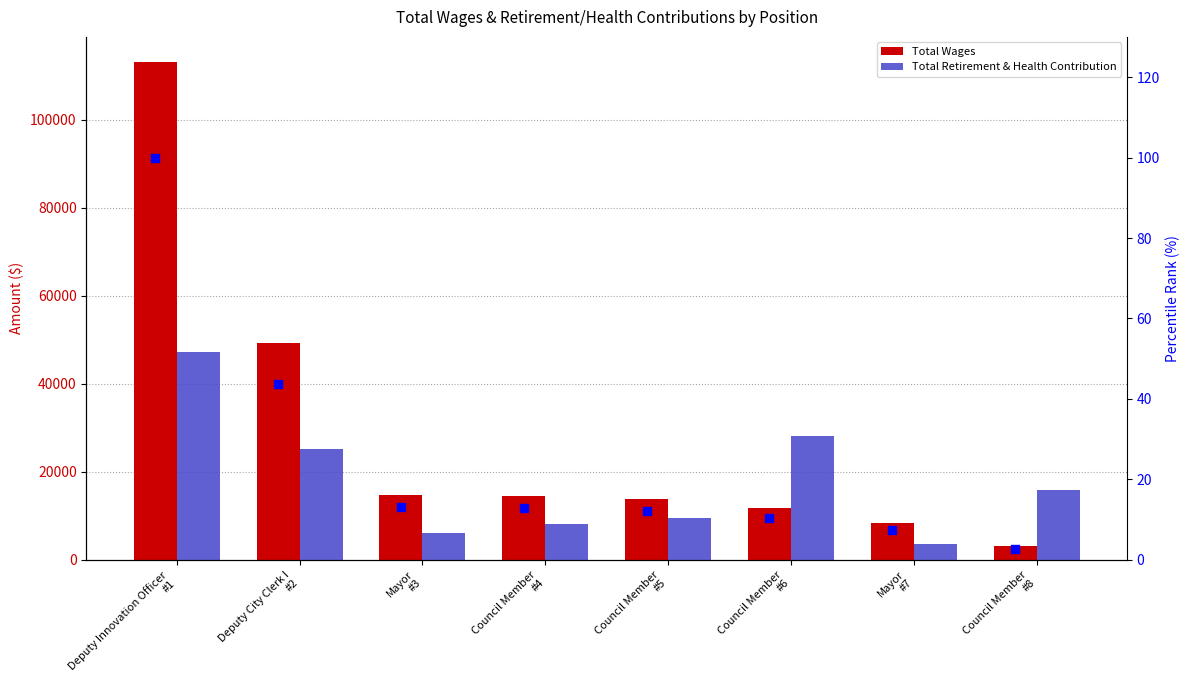

Which series reaches the maximum Y coordinate?

Total Wages